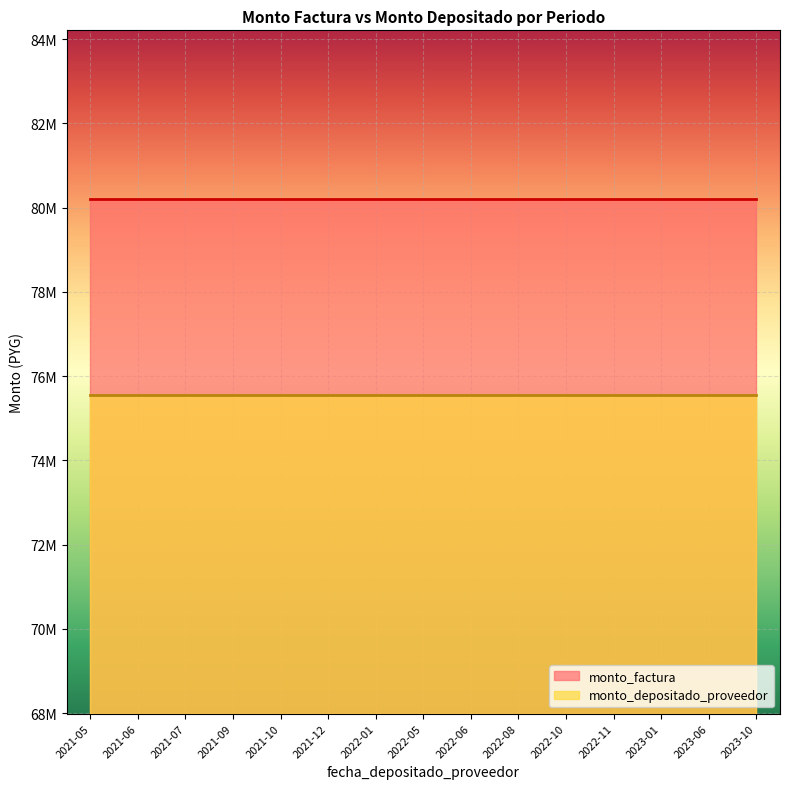

How many lines are shown in the chart?

2